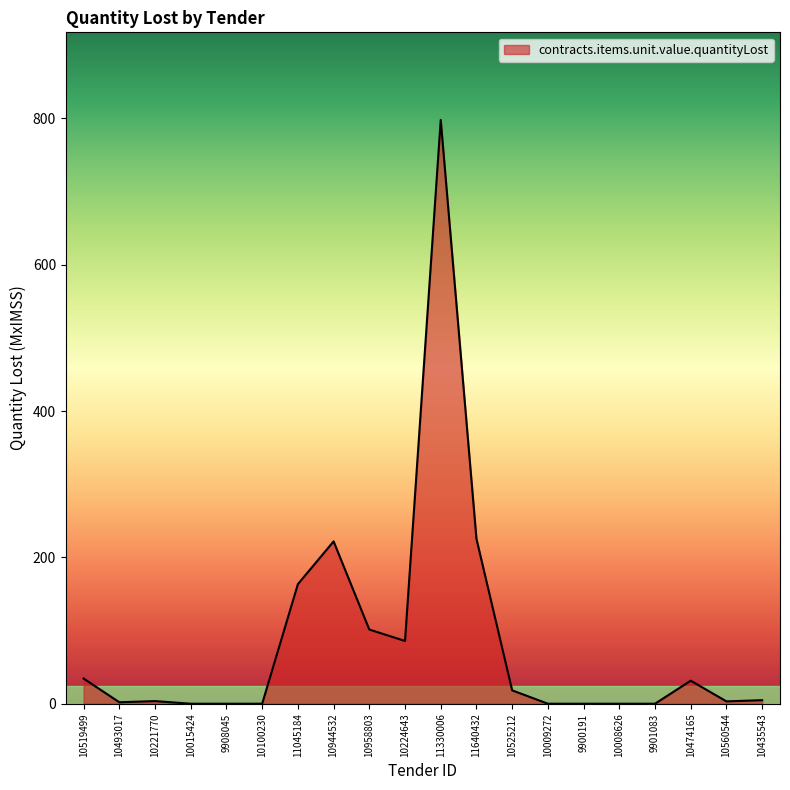

What is the change in value from 11045184 to 10944532?

+58.4